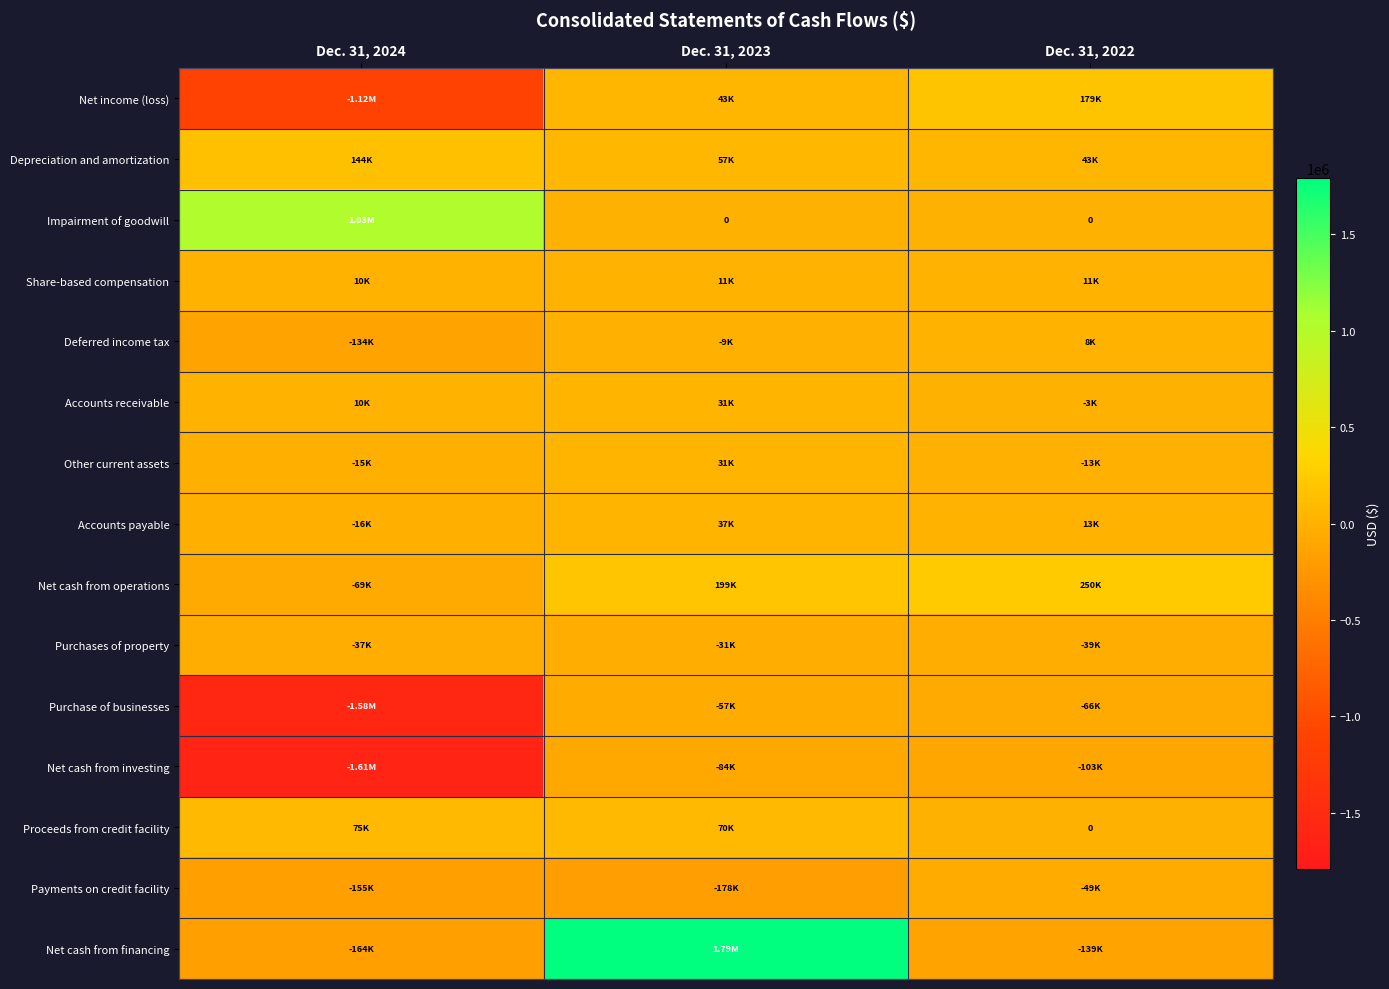

True or false: Net cash from investing has a value of -34389 at Dec. 31, 2022.

False